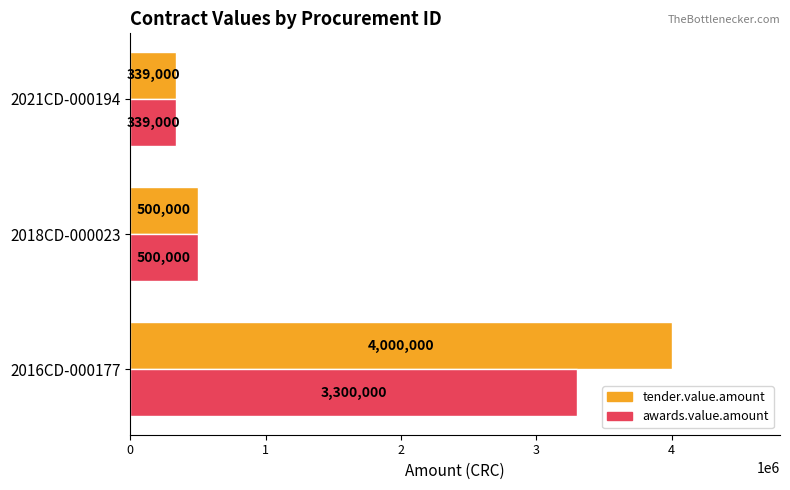

List the series in order of their peak value, lowest first.

awards.value.amount, tender.value.amount